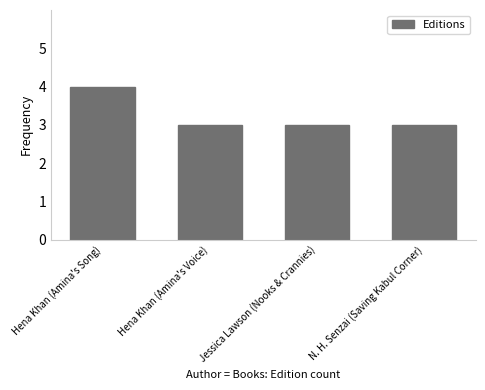

Which has a higher value, Hena Khan (Amina's Song) or N. H. Senzai (Saving Kabul Corner)?

Hena Khan (Amina's Song)